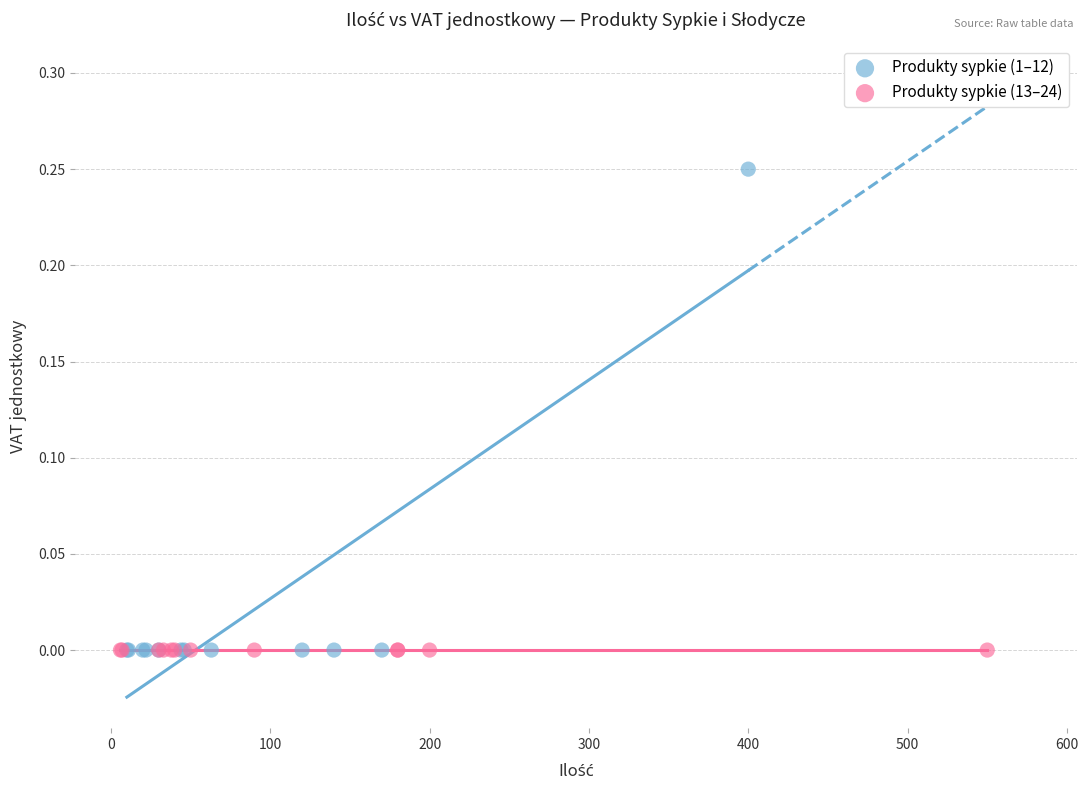

Which series contains the highest Y value?

Produkty sypkie (1–12)